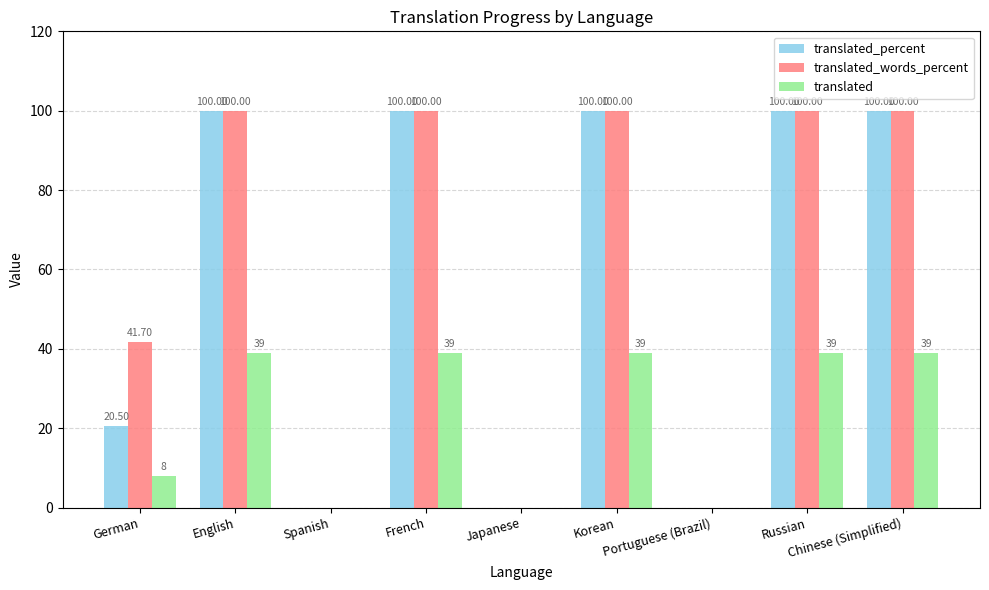

Count the translated_percent values in the range 0 to 100.

9